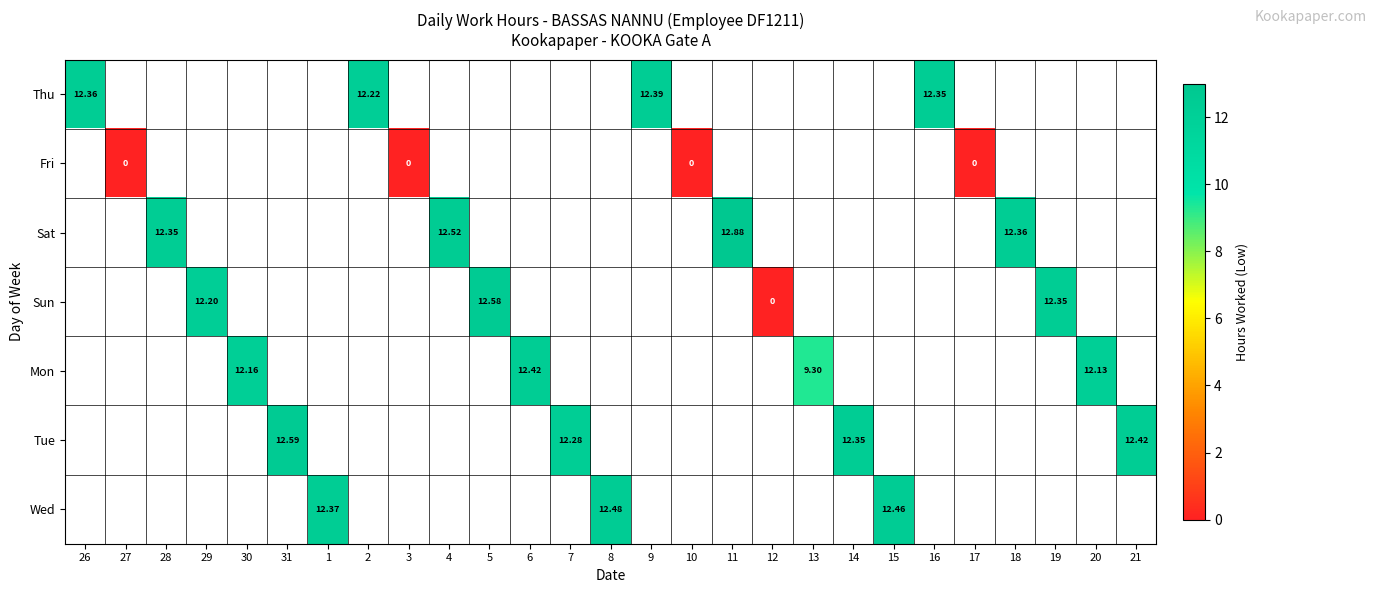

How many data points does each series have?

27